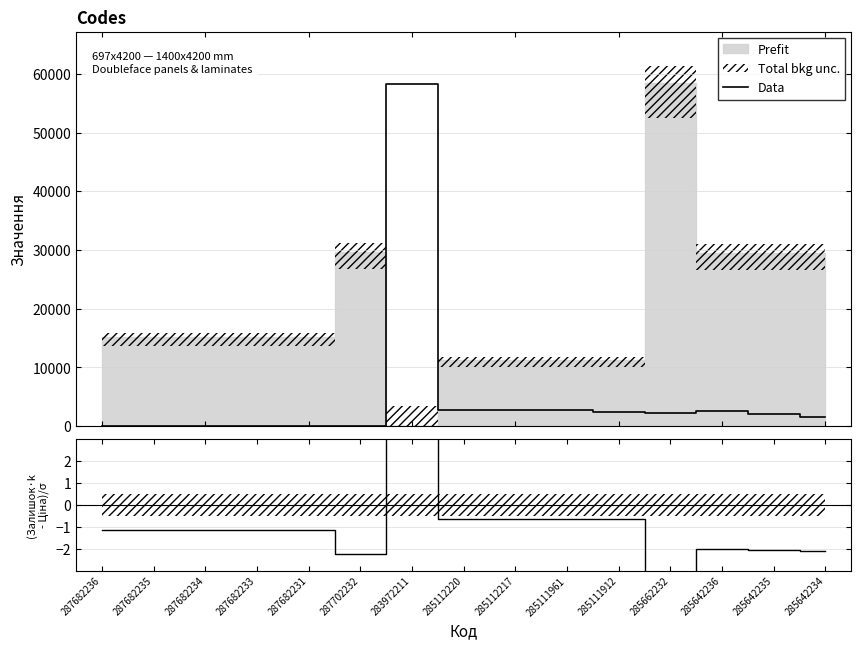

What is the sum of all (Залишок·k - Ціна)/σ values?

-16.5